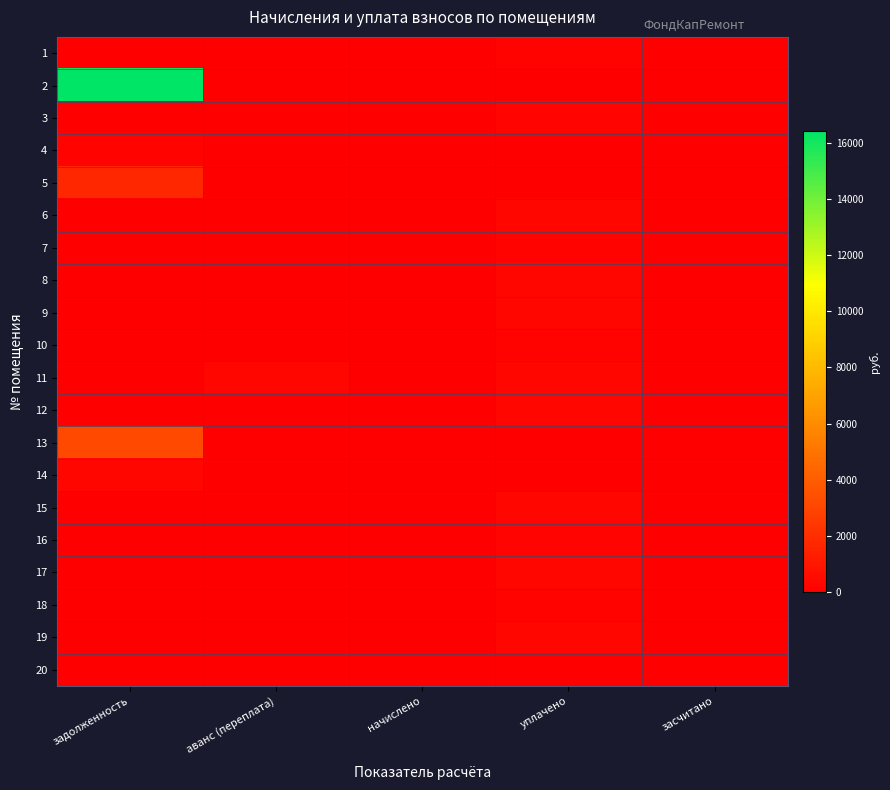

Which category has the highest value across all series?

задолженность